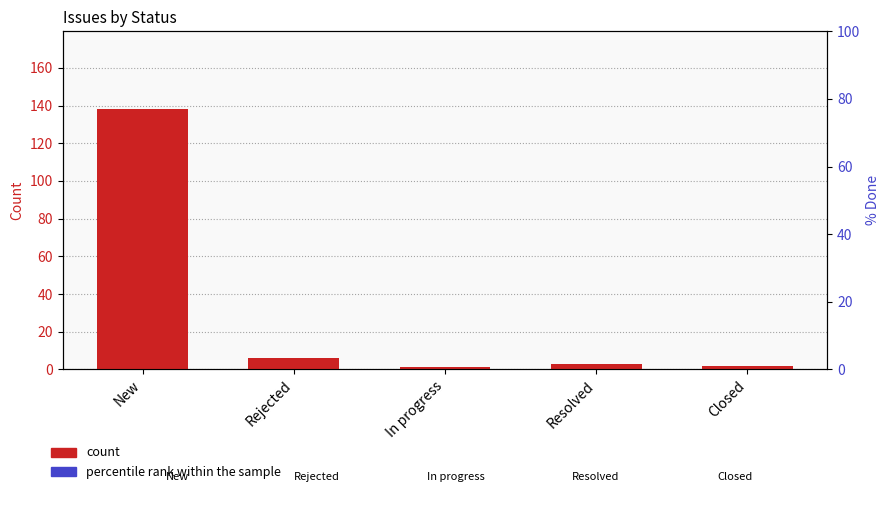

Reading right to left, what are all the values shown in this chart?

count: 2	3	1	6	138
percentile rank within the sample: 0	0	0	0	0